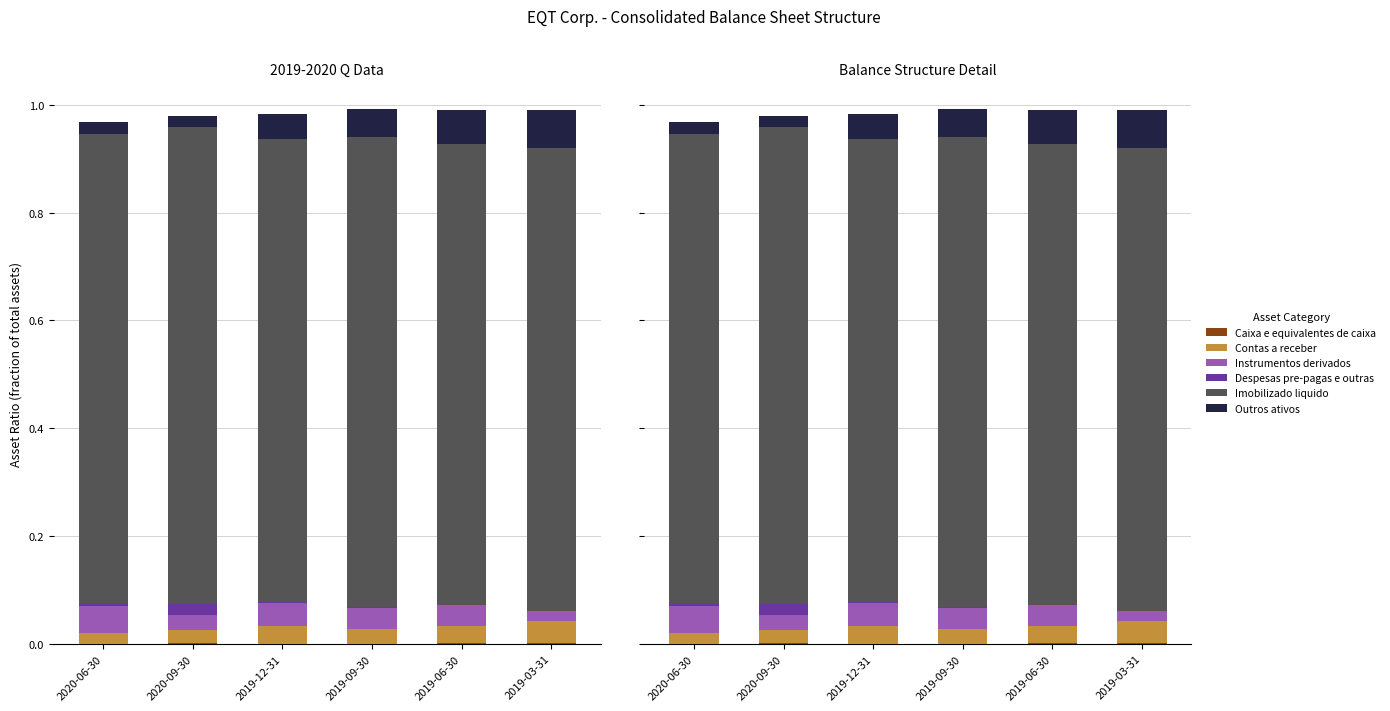

What is the label of the 5th bar from the right?

2020-09-30